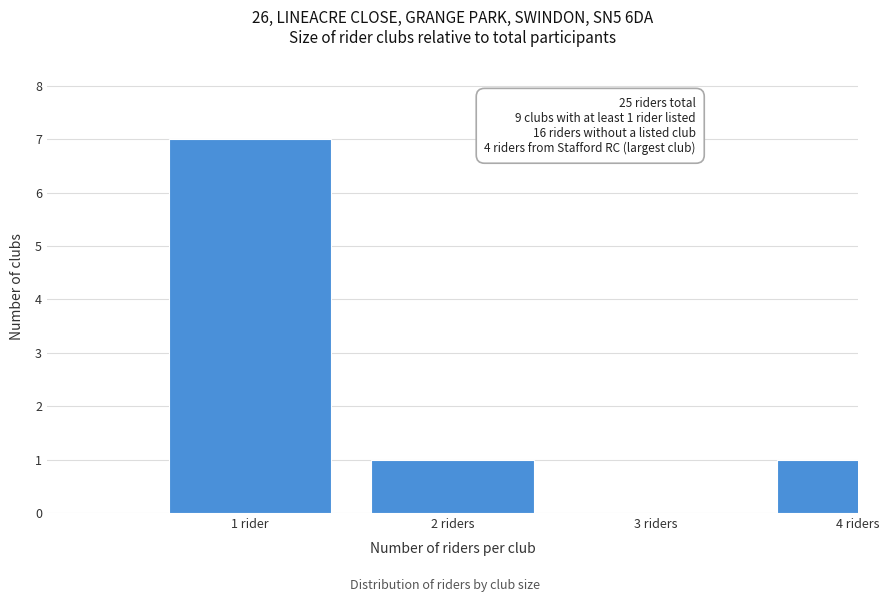

Reading right to left, what are all the values shown in this chart?

4 riders=1	3 riders=0	2 riders=1	1 rider=7